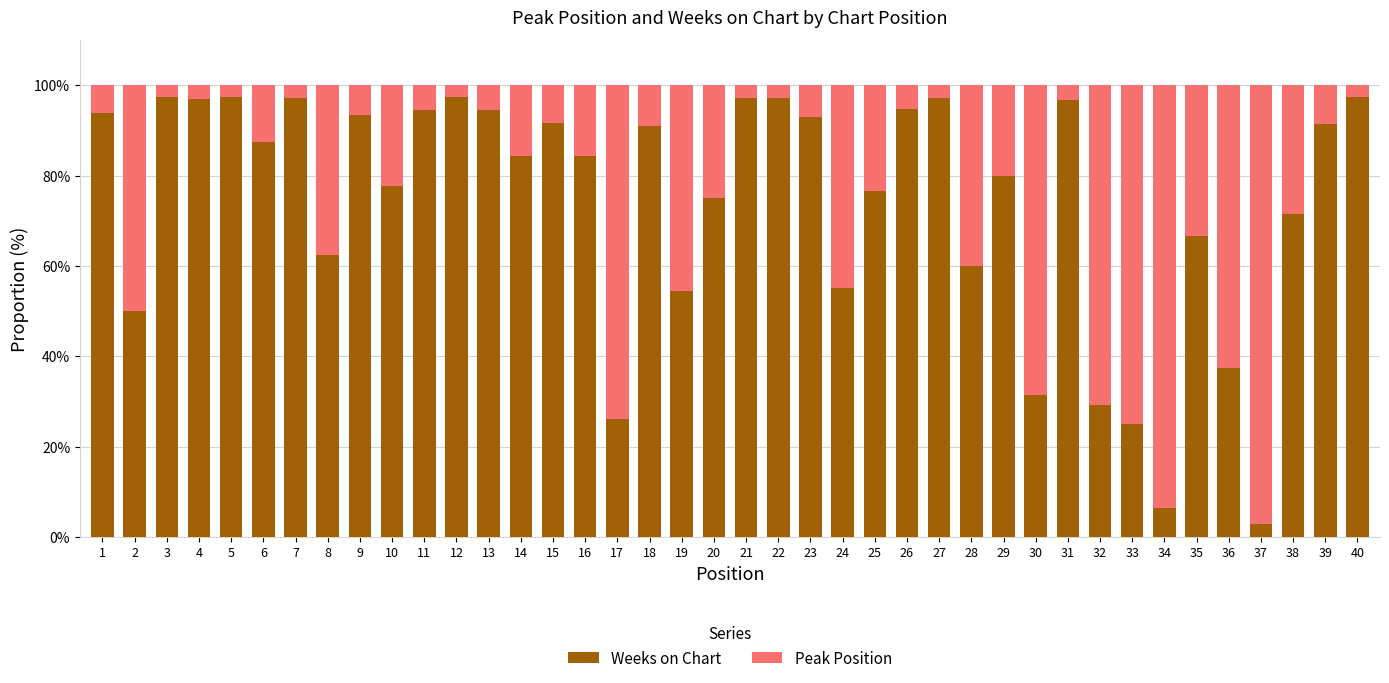

Is it true that Weeks on Chart equals 15.8 at 8?

False